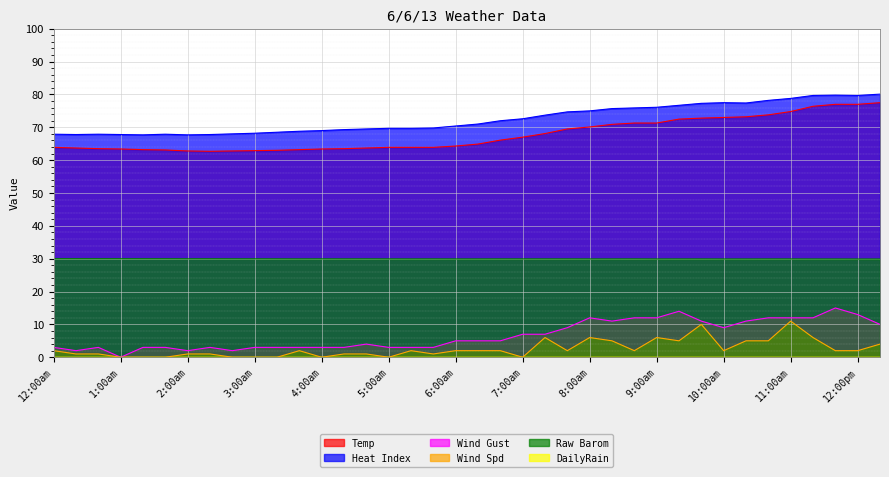

Where is the first local minimum for Heat Index?

12:20am